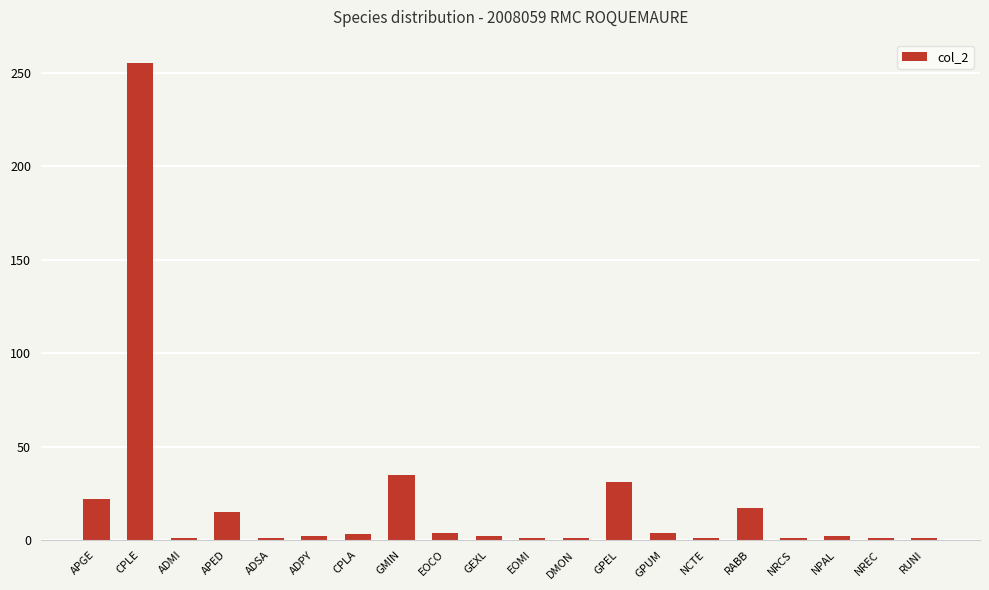

What position from the right is RABB?

5